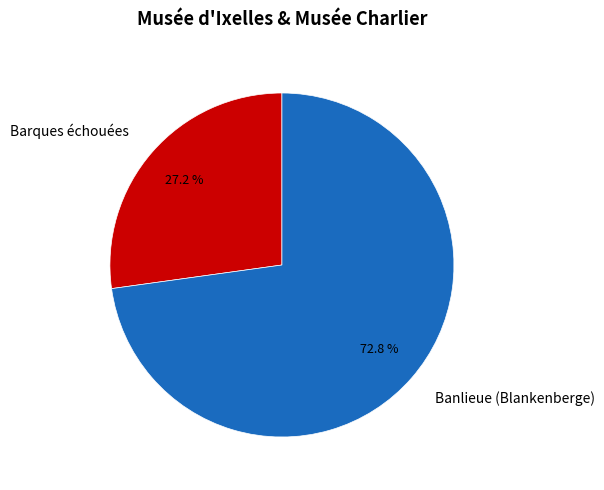

To the nearest percent, what is the average slice percentage?

50%